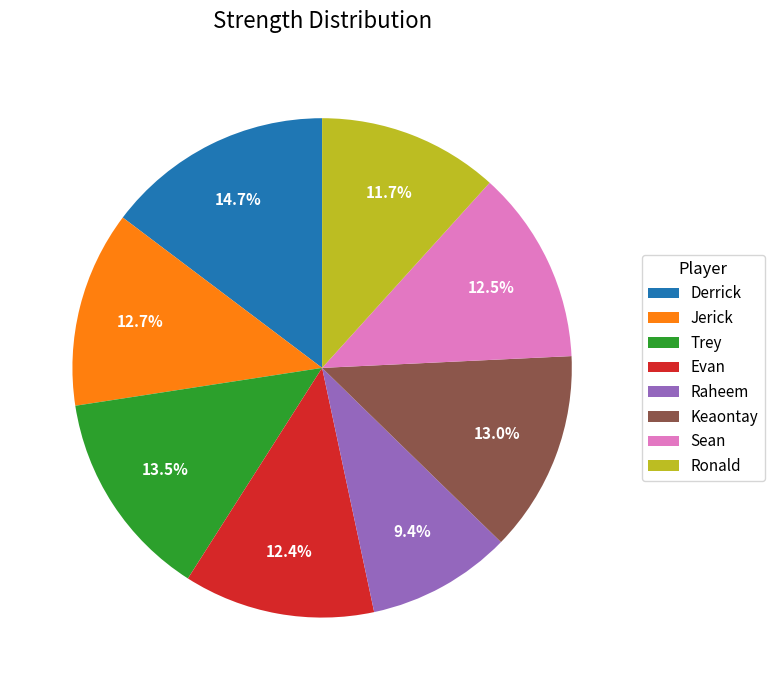

Which has a higher value, Sean or Keaontay?

Keaontay